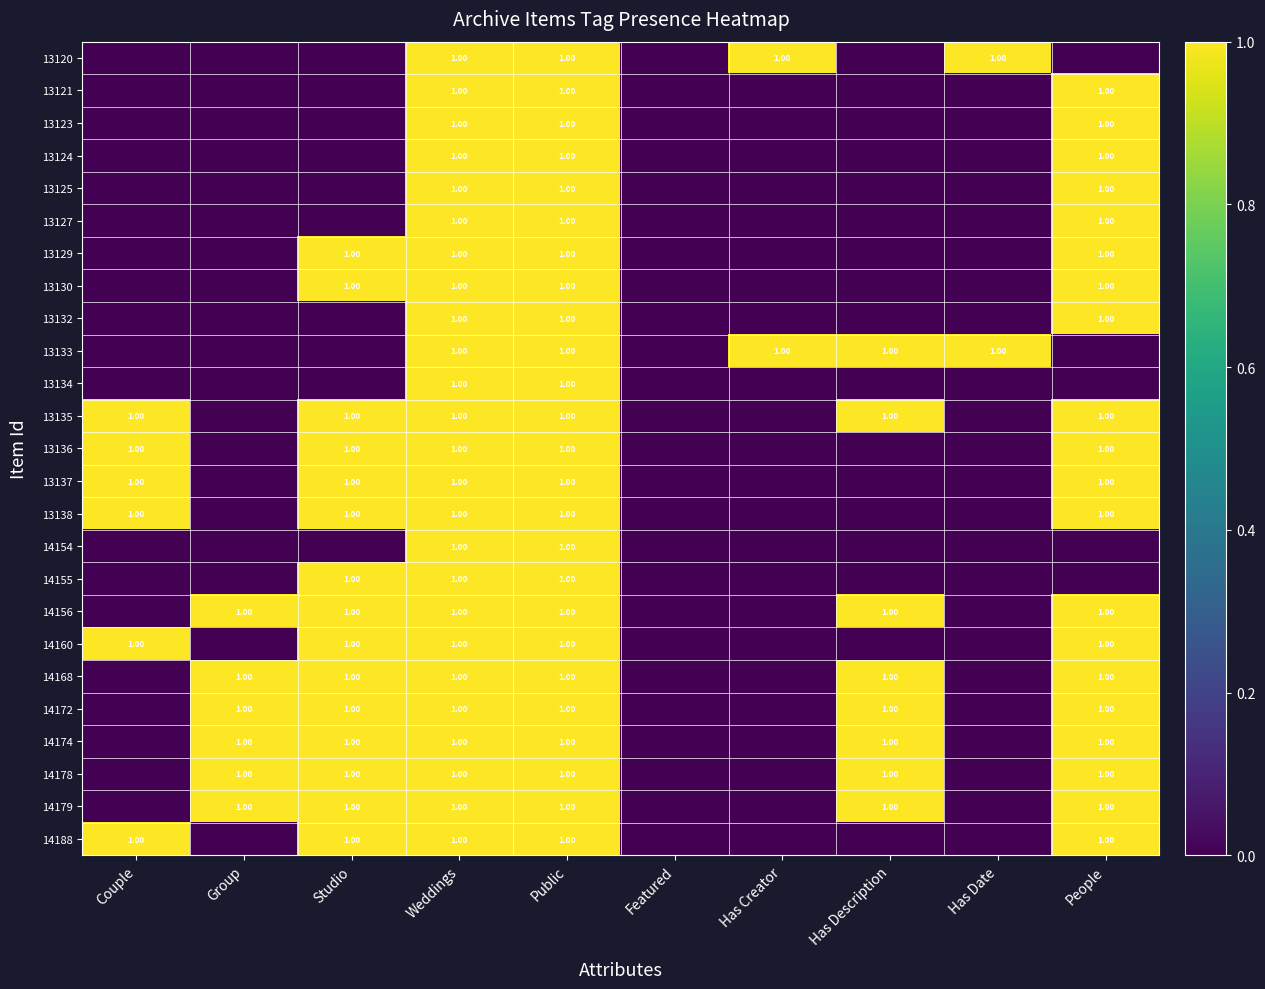

What is the total value across all series at Public?

25